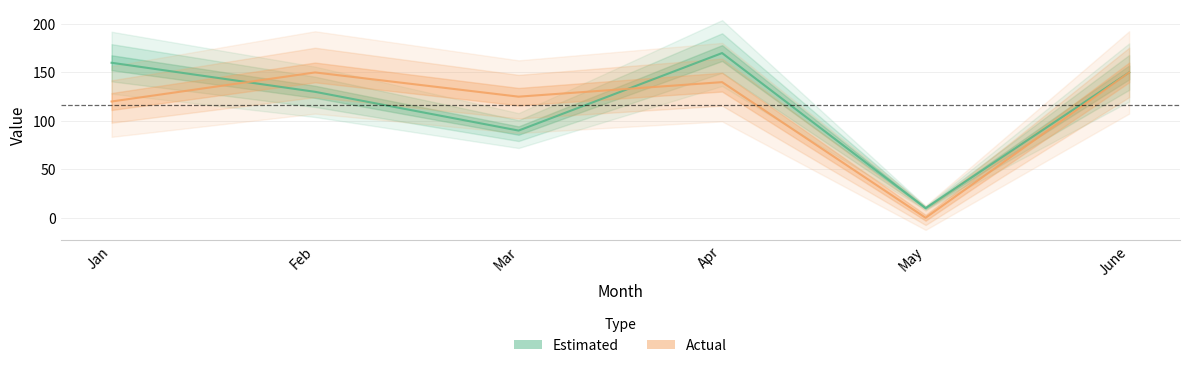

After their last crossing, which series has the higher values: Estimated or Actual?

Estimated